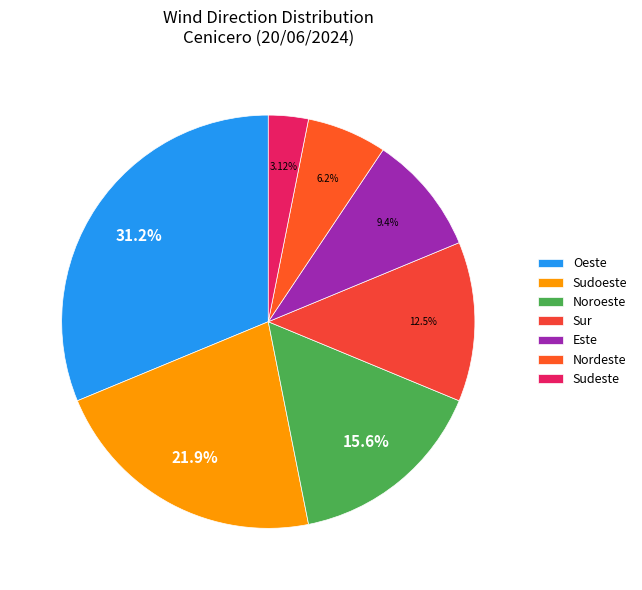

Is it true that Sudoeste is 22% of the pie?

True